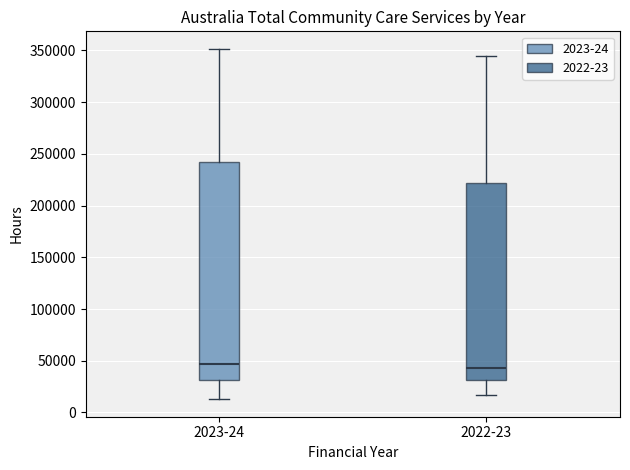

Which box is the tallest, from its lower edge to its upper edge?

2023-24